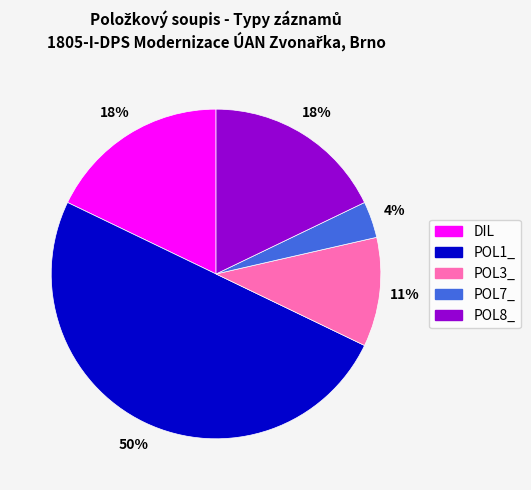

True or false: POL1_ accounts for 59% of the total.

False